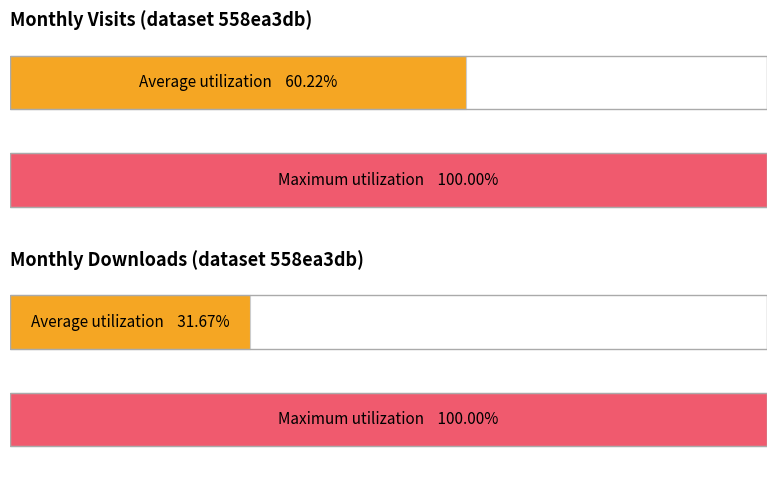

True or false: monthly_visit has a value of 12 at 2022-12.

False